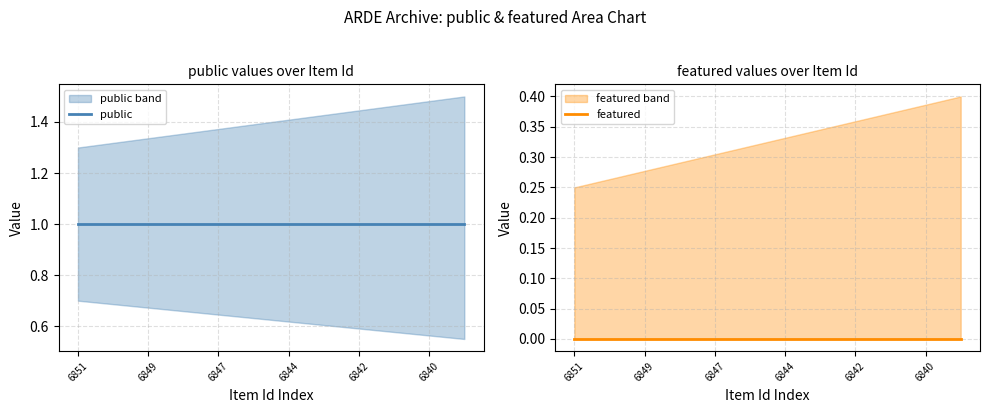

True or false: featured and public cross at least once.

False